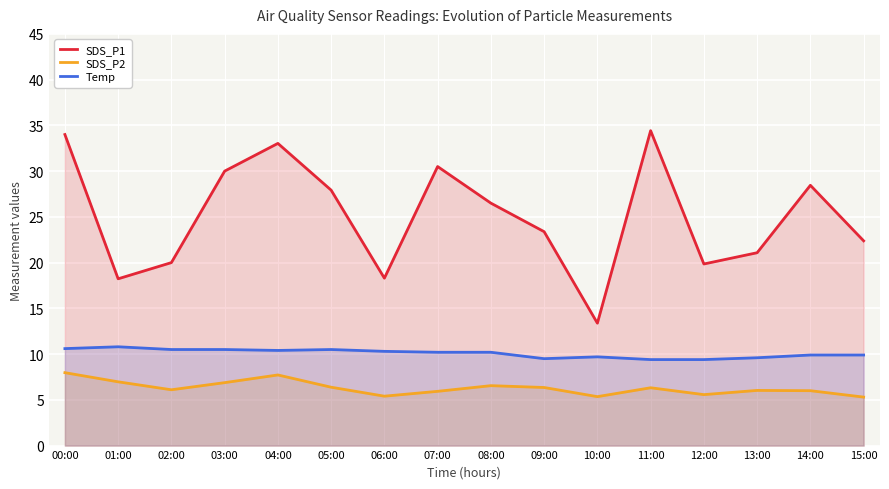

Count the number of data series in this chart.

3